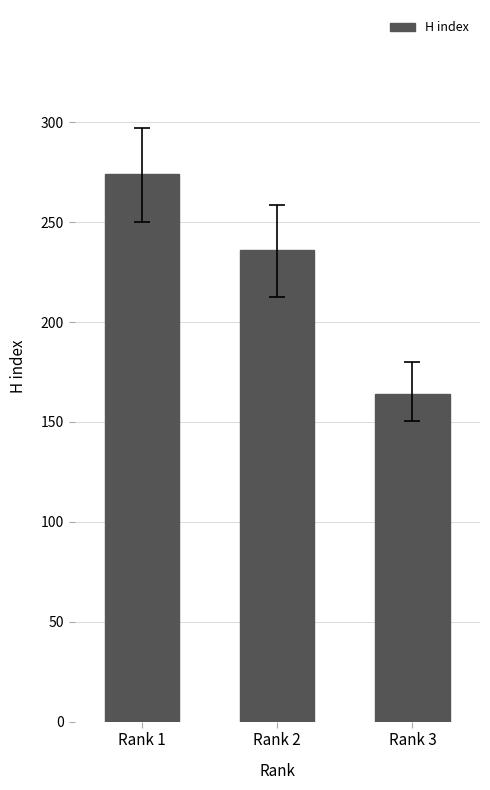

Are the bars horizontal?

No